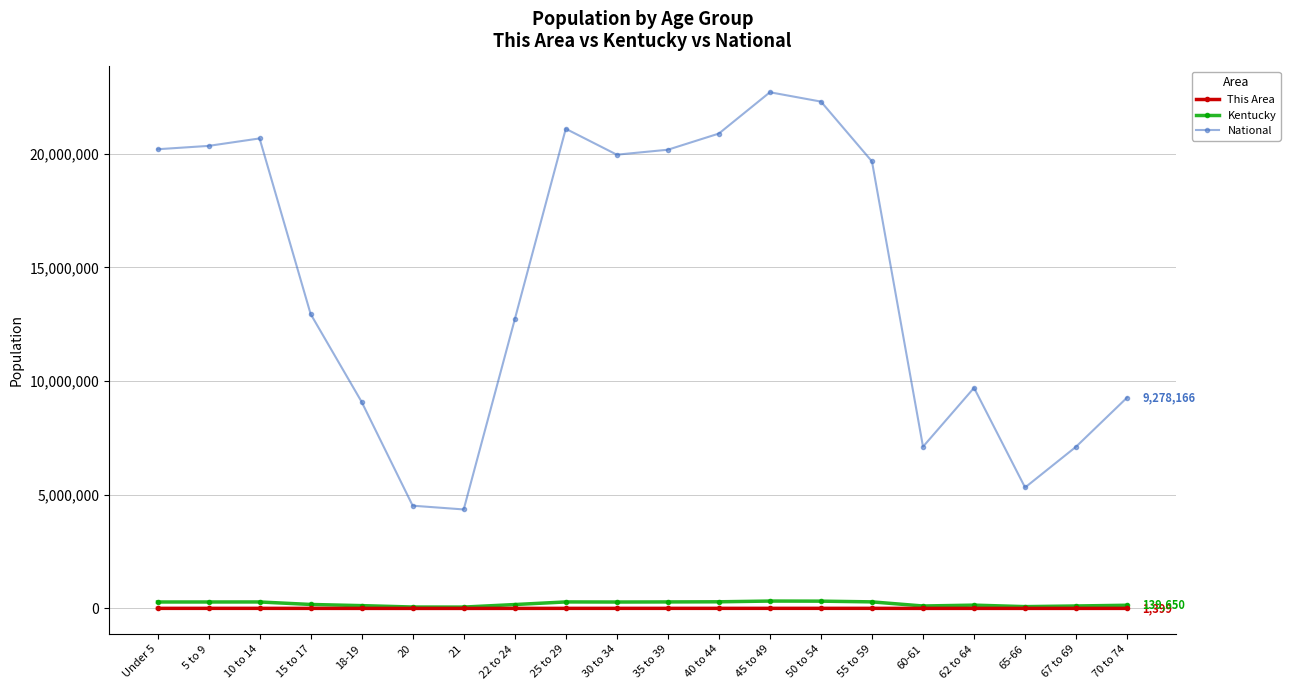

How many distinct data groups are displayed?

3